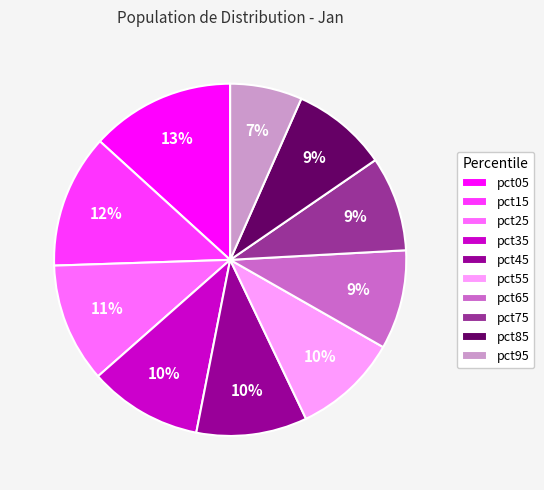

What is the largest slice in the pie chart?

pct05